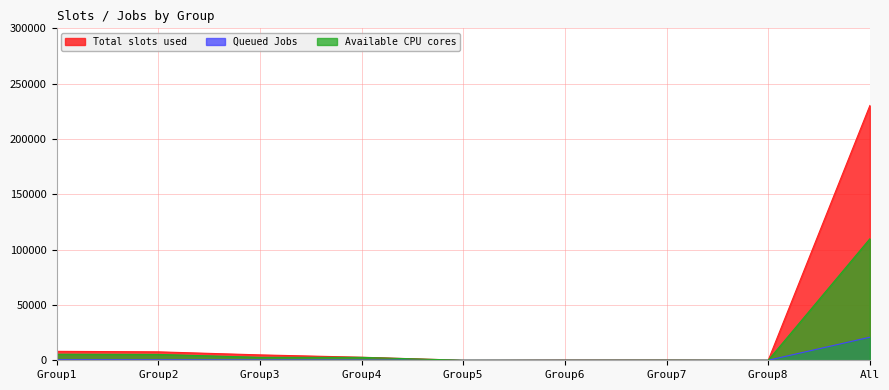

What is the maximum value shown in the chart?

230267